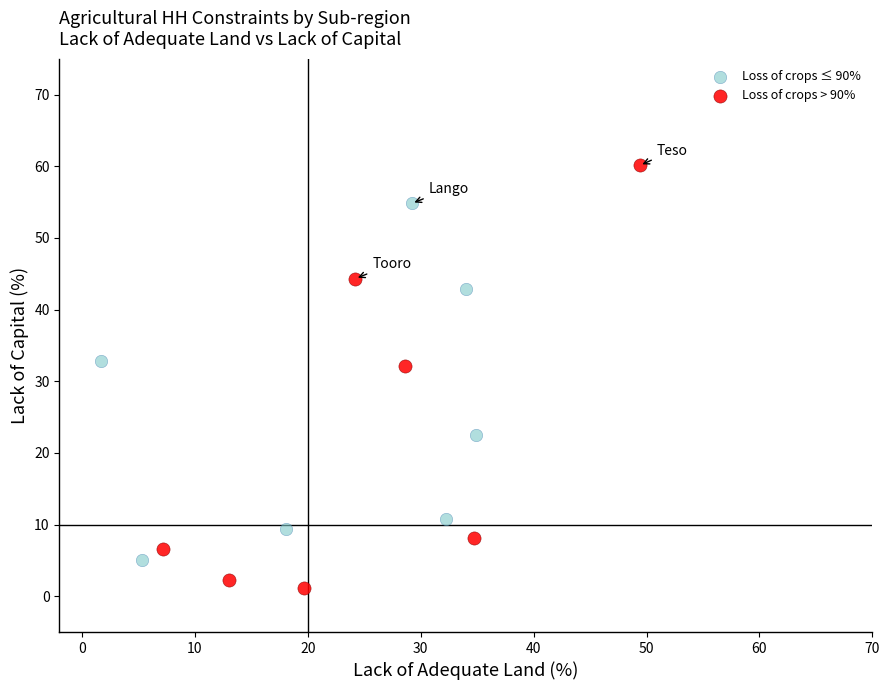

Which series has the widest spread of Y values?

Loss of crops > 90%